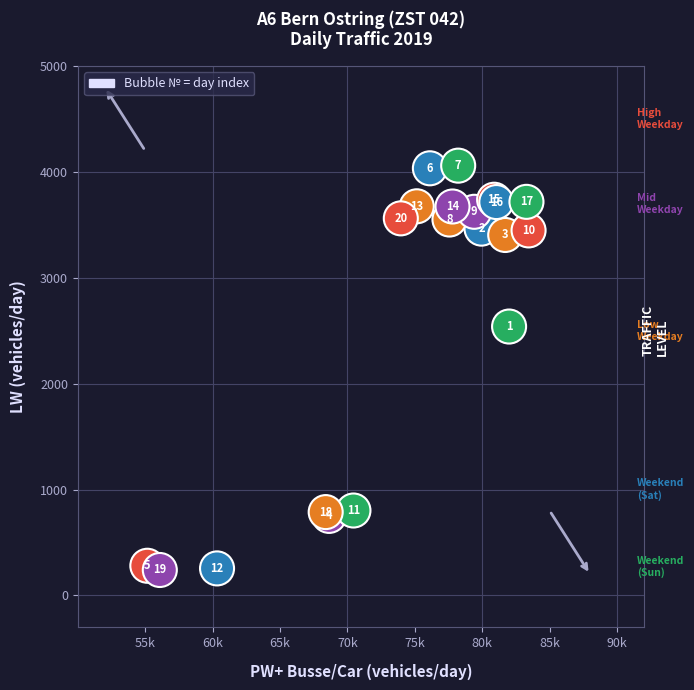

What Y value in the scatter plot is closest to 2150?

2540